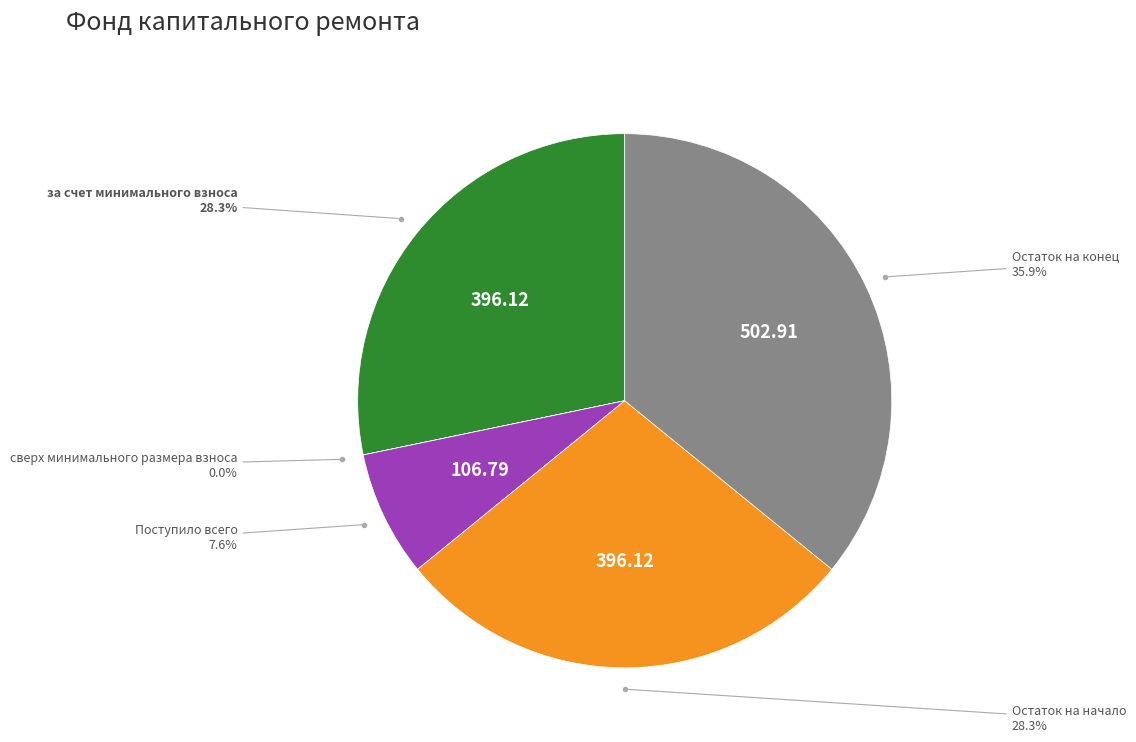

Is there a majority slice in this chart?

No